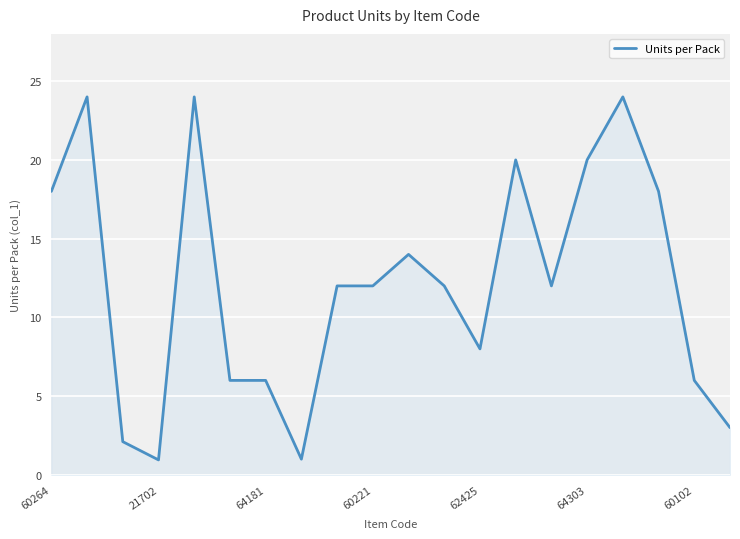

True or false: the data has more than 1 interior local peaks.

True